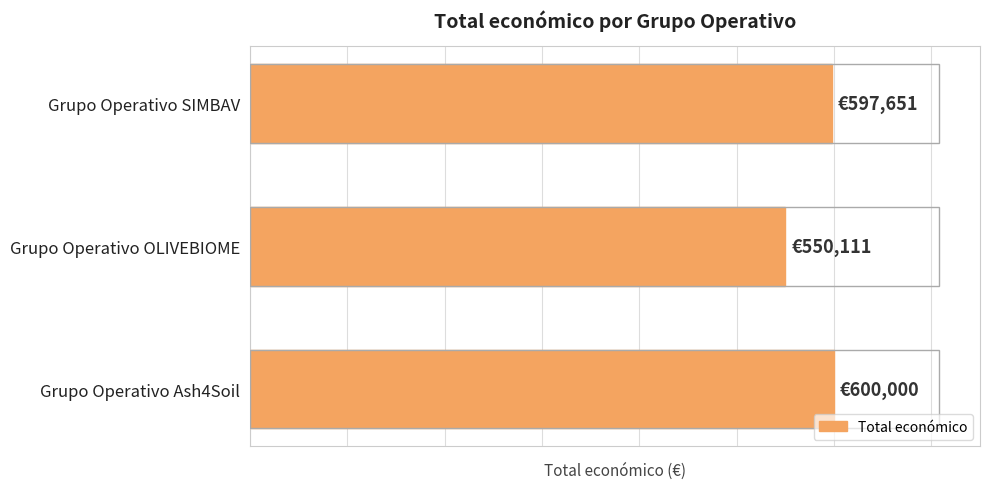

Rank the categories by value from lowest to highest.

Grupo Operativo OLIVEBIOME, Grupo Operativo SIMBAV, Grupo Operativo Ash4Soil